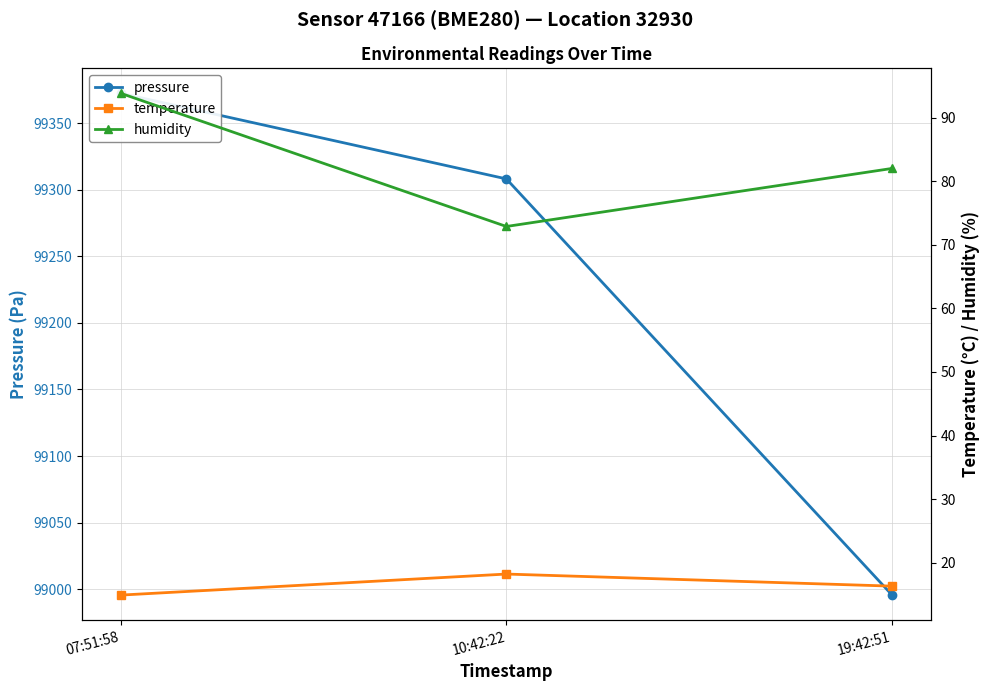

Reading left to right, extract all data points from this chart.

pressure: 07:51:58=99372.6	10:42:22=99308.2	19:42:51=98995.5
temperature: 07:51:58=14.9	10:42:22=18.2	19:42:51=16.3
humidity: 07:51:58=93.8	10:42:22=72.9	19:42:51=82.0